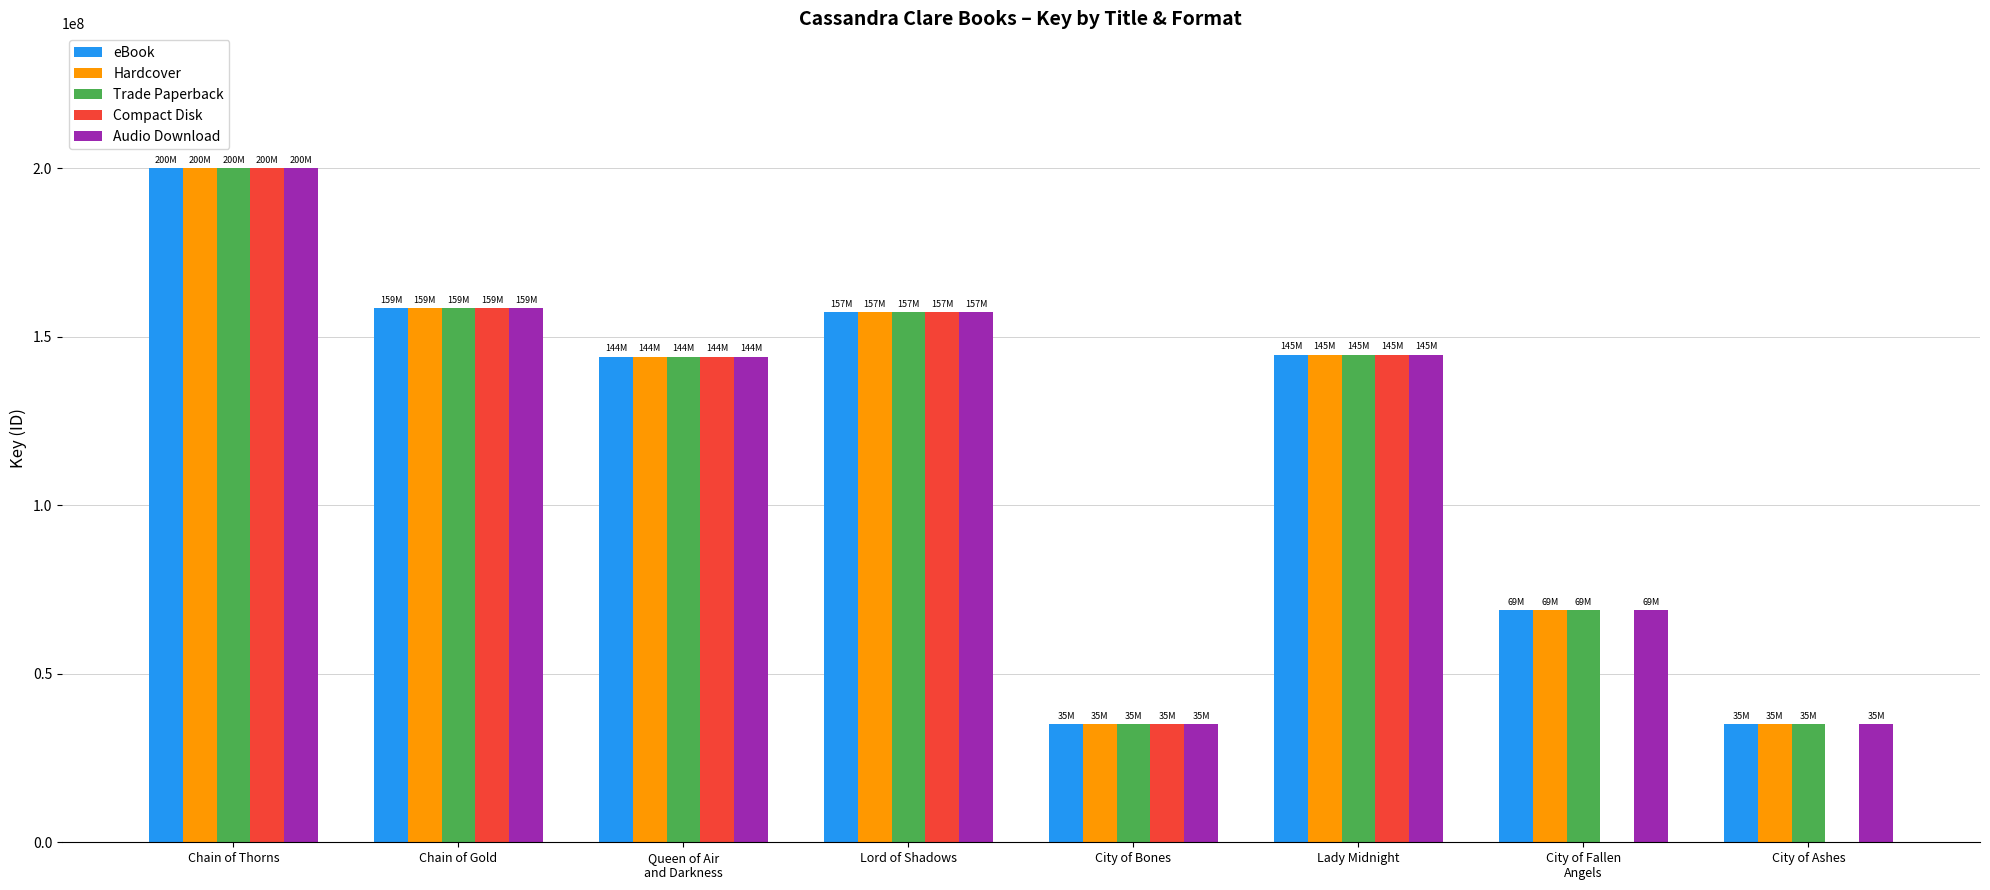

Which series has the largest range (max minus min)?

Compact Disk